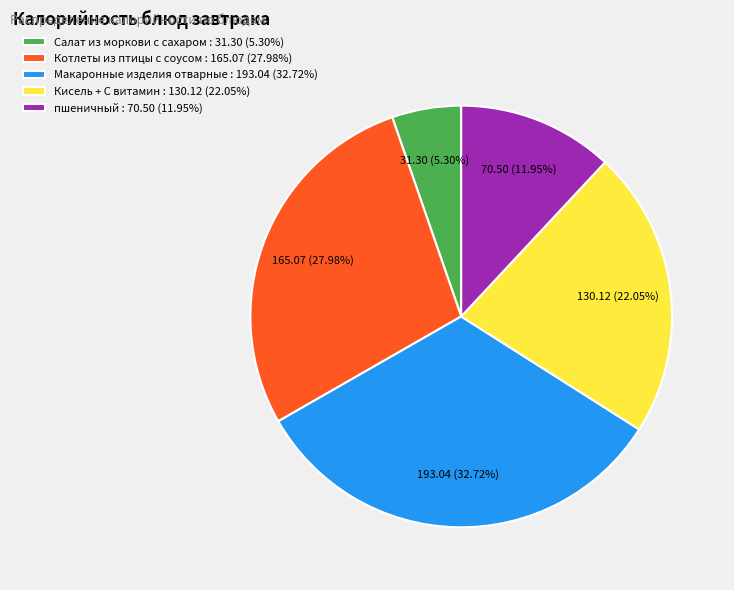

To the nearest percent, what is the average slice percentage?

20%